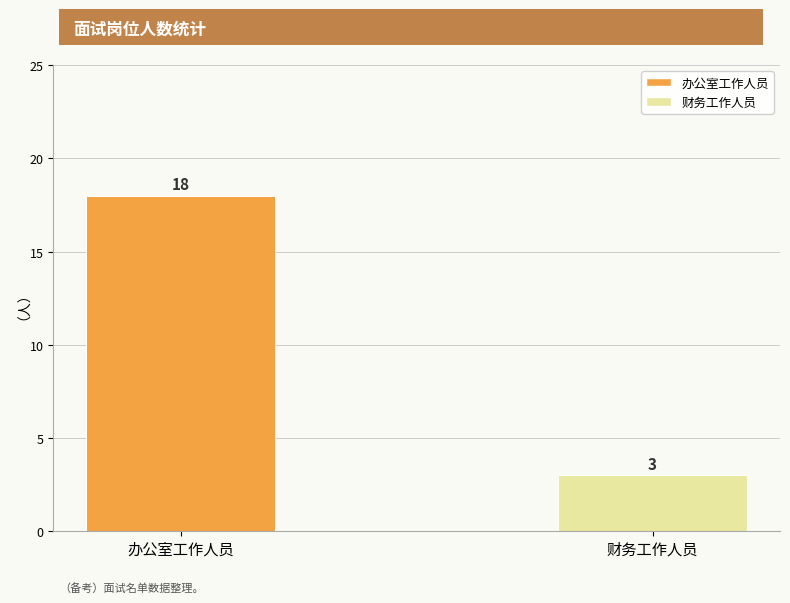

Rank the categories by value from highest to lowest.

办公室工作人员, 财务工作人员